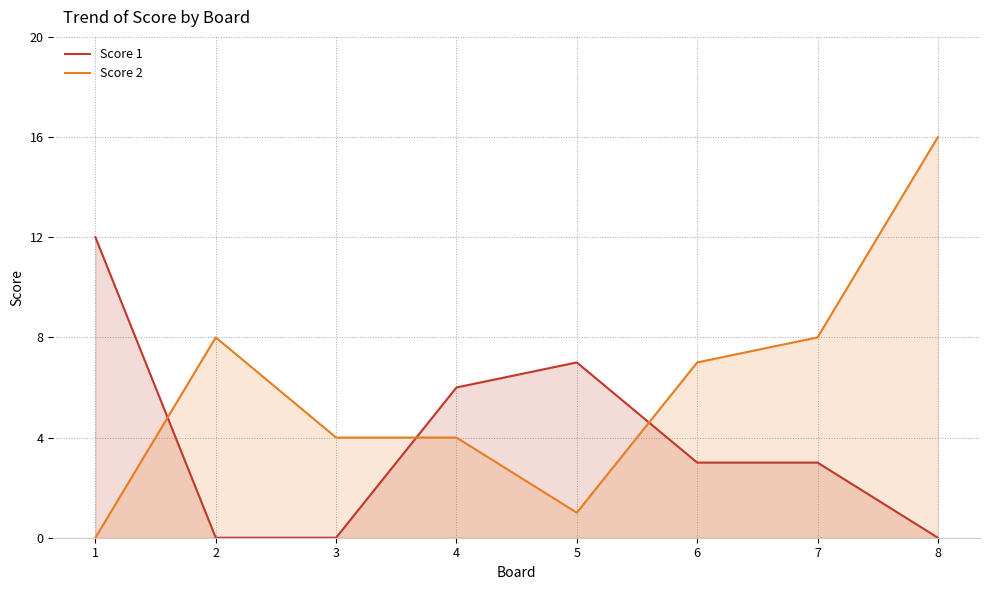

At how many categories does at least one series exceed 5?

7